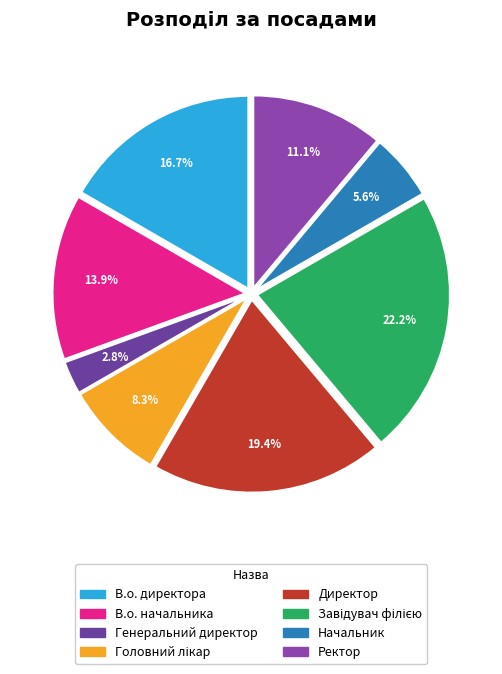

How many slices are in this pie chart?

8